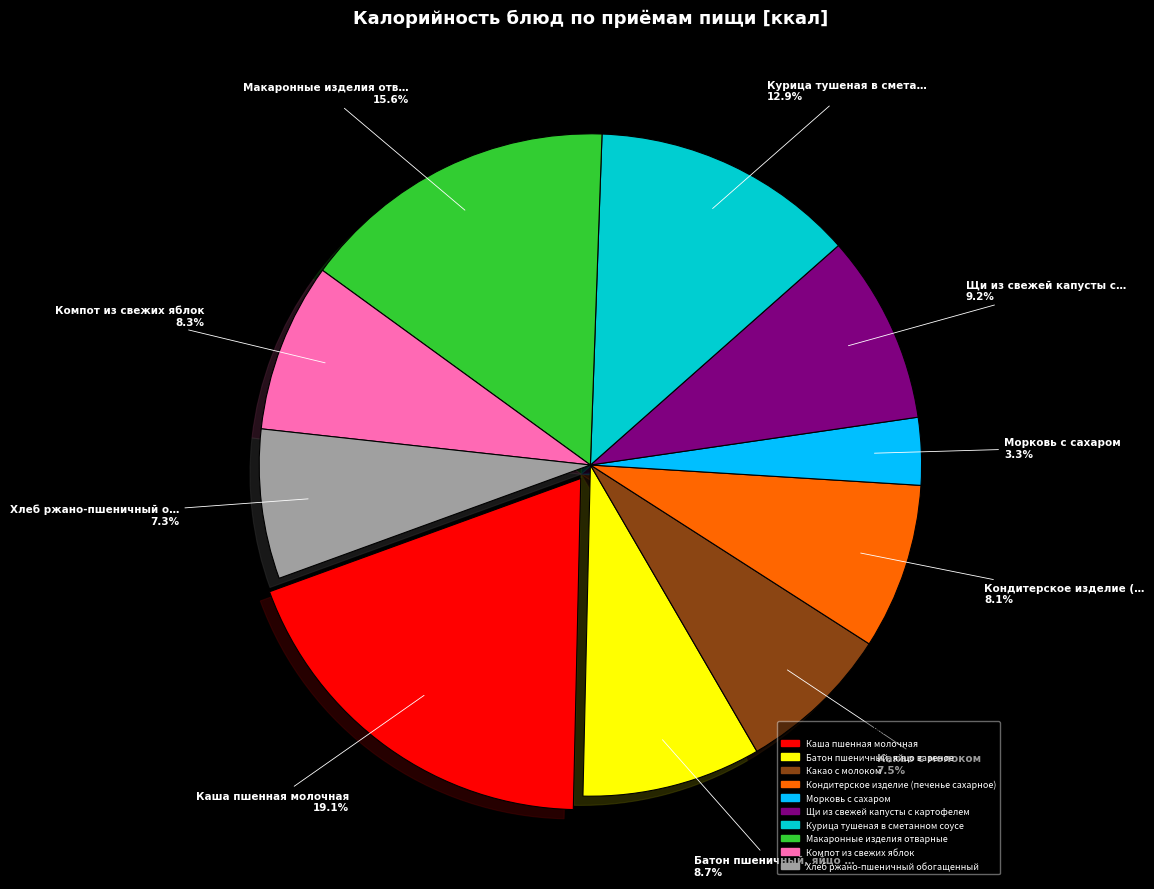

Which slice is the smallest?

Морковь с сахаром